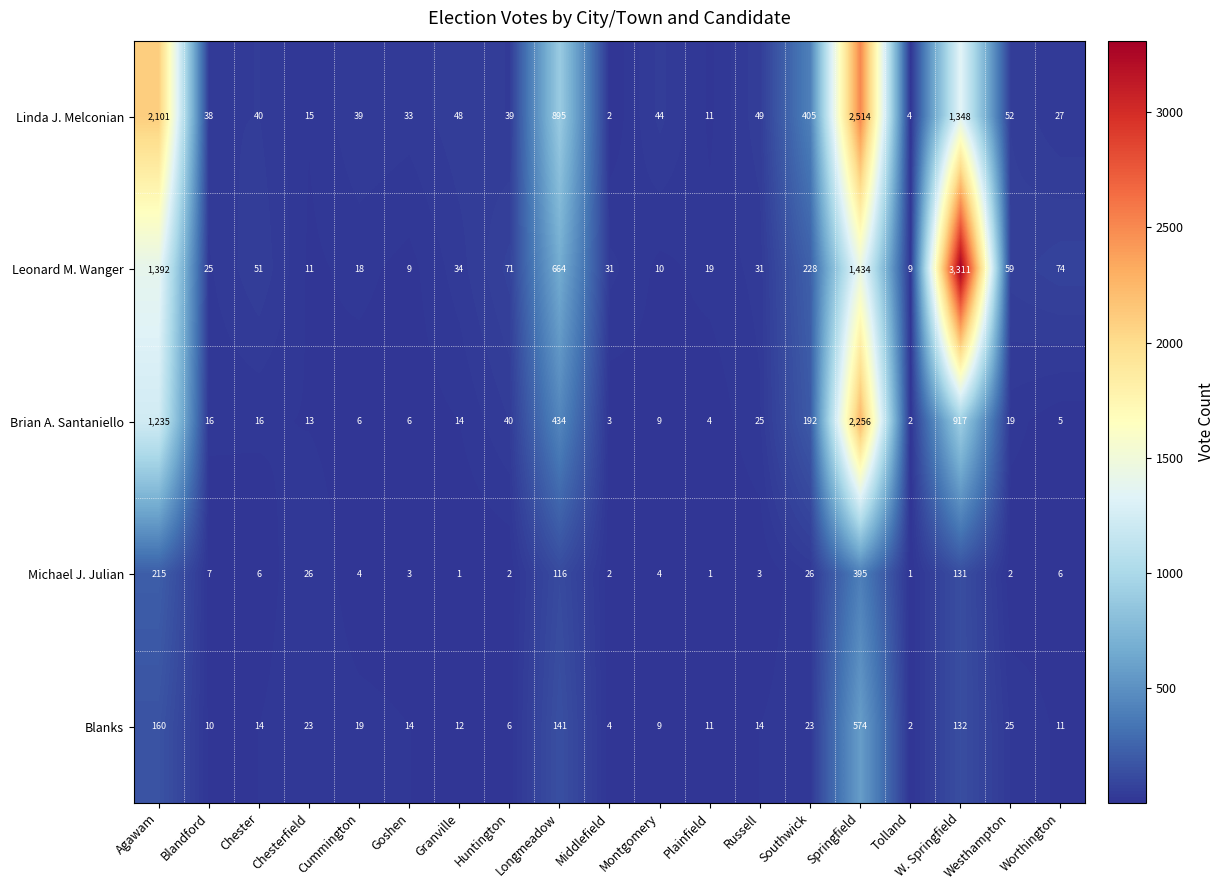

At which category is the sum across all series the highest?

Springfield